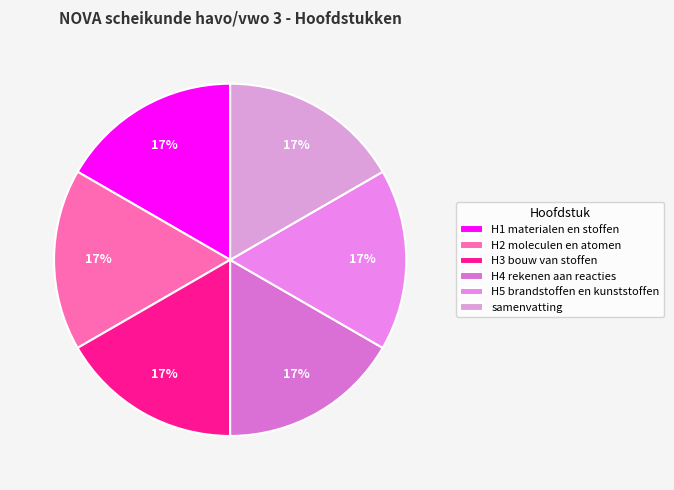

True or false: samenvatting accounts for 17% of the total.

True